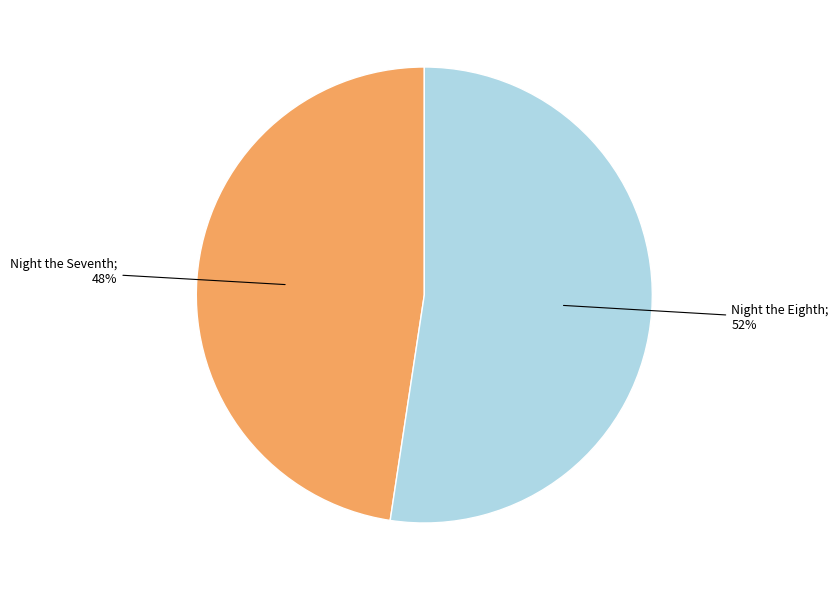

To the nearest percent, what is the average slice percentage?

50%